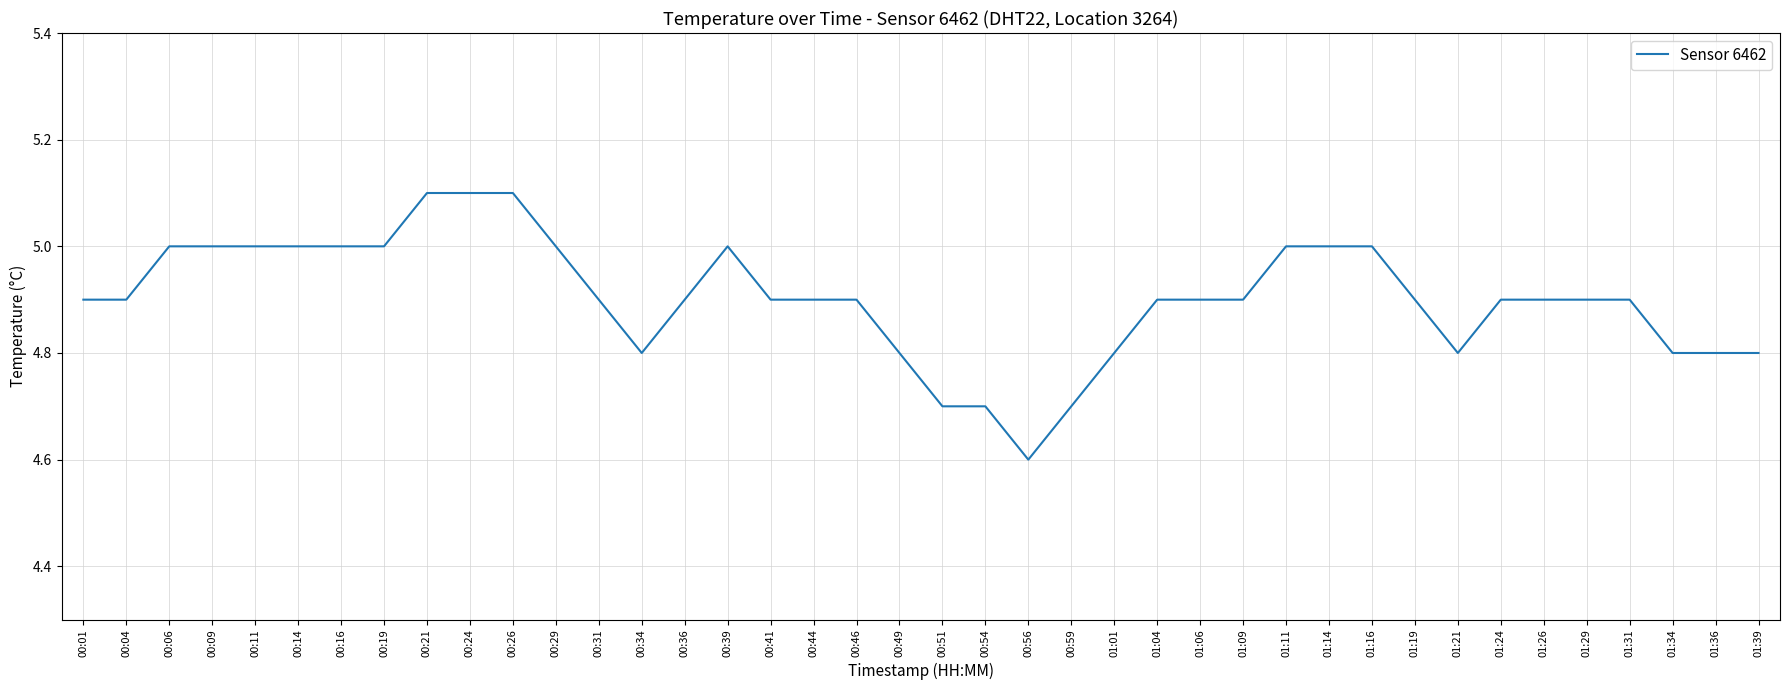

What is the difference between the maximum and minimum values?

0.5